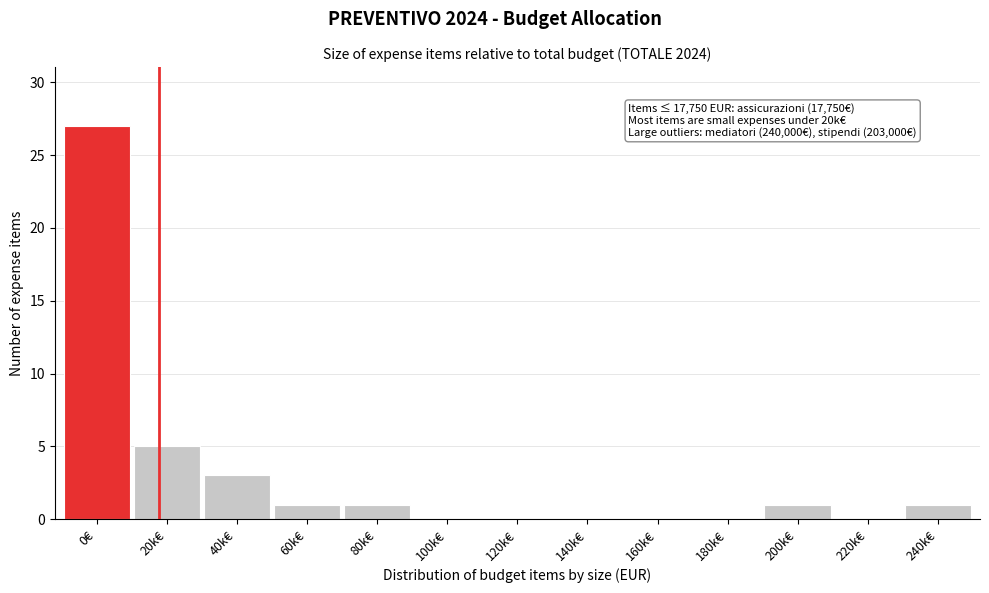

Reading left to right, list all the values displayed in this chart.

0€=27	20k€=5	40k€=3	60k€=1	80k€=1	100k€=0	120k€=0	140k€=0	160k€=0	180k€=0	200k€=1	220k€=0	240k€=1